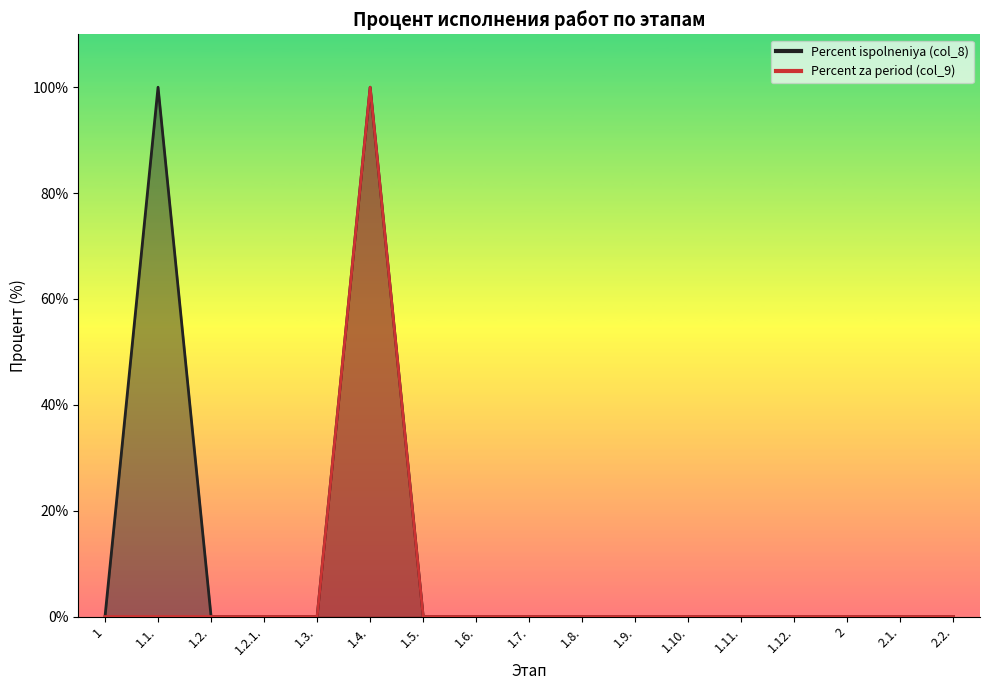

What is the label of the 15th point from the left?

2